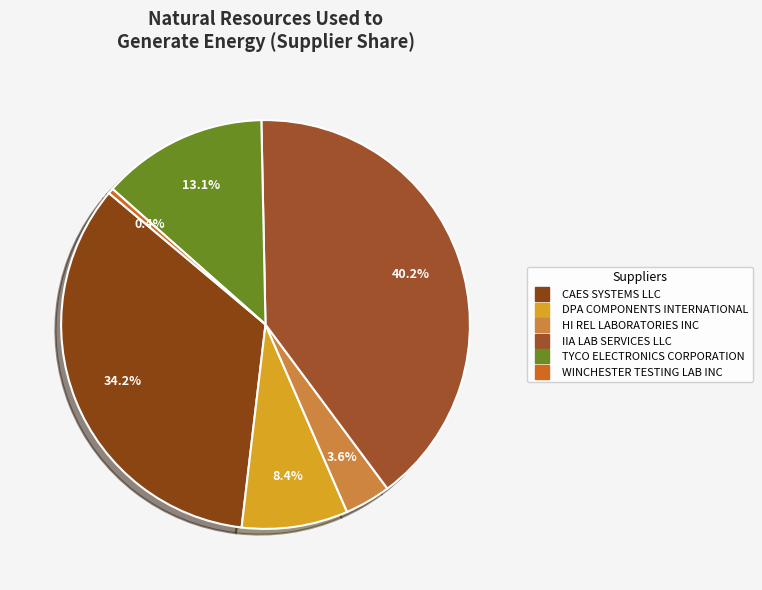

To the nearest percent, what portion does IIA LAB SERVICES LLC represent?

40%